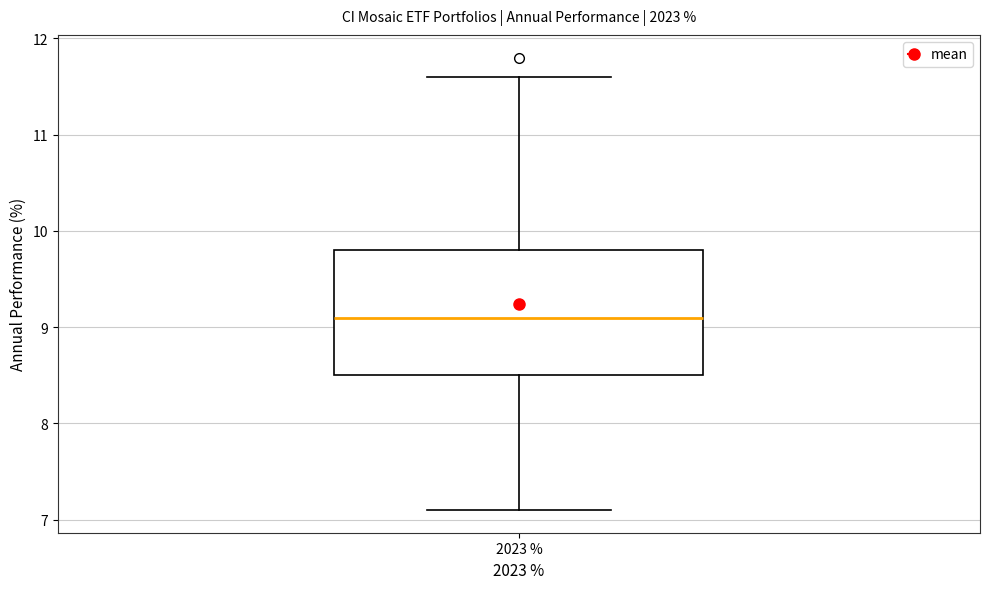

Read this box plot against the y-axis: the position of the median line, the range covered by the box, and the ends of both whiskers. The values are not printed on the chart, so give them approximately, as read against the axis.

median 9.1, box 8.5 to 9.8, whiskers 7.1 to 11.6